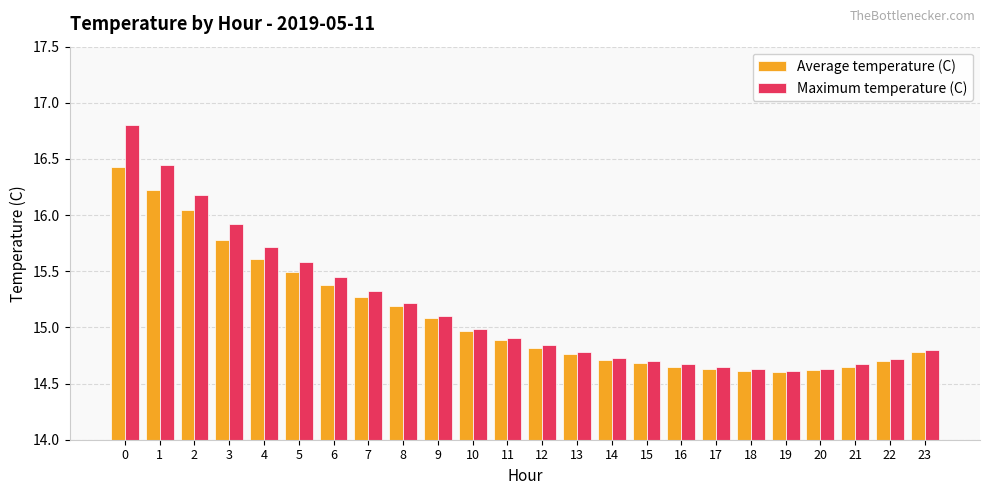

The Maximum temperature (C) series shows 26.5 at 2. True or false?

False